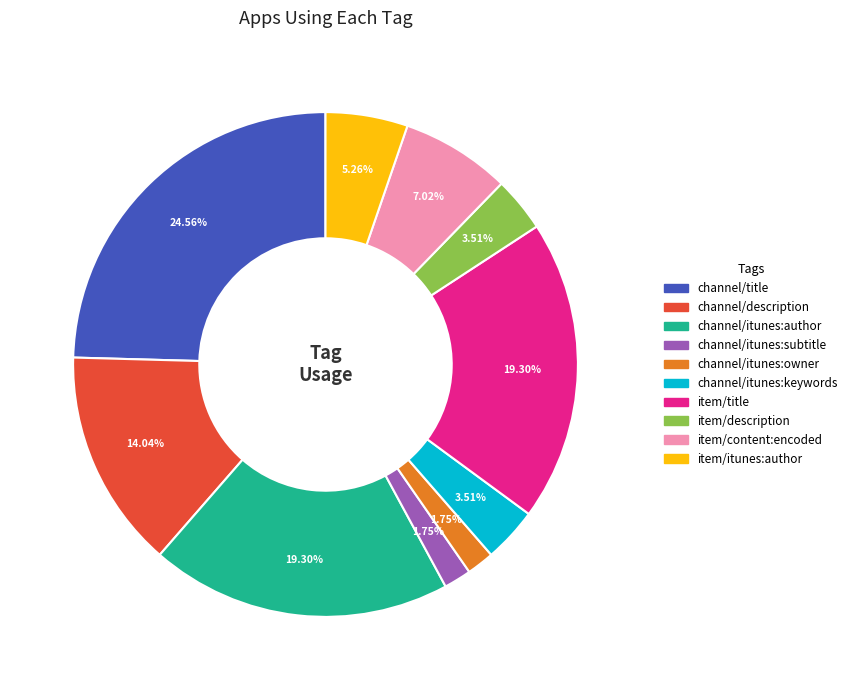

How many slices are in this pie chart?

10